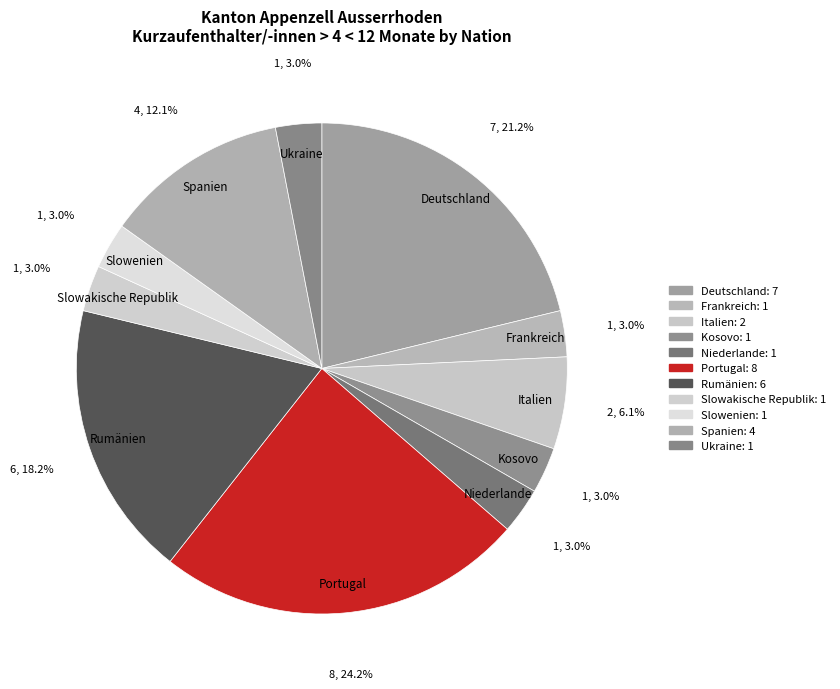

Count the number of slices in the pie.

11